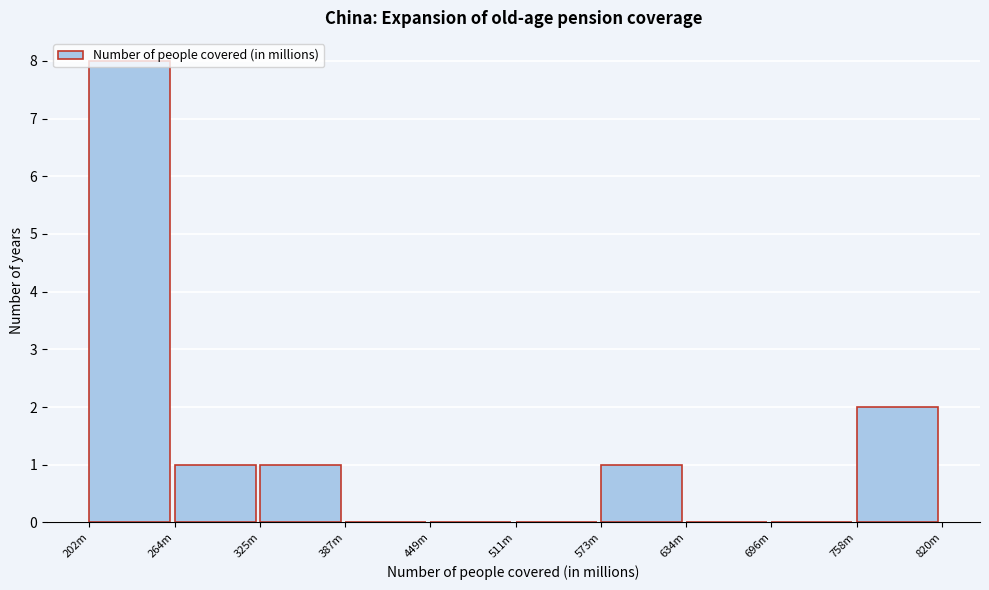

The value at 634m is 0. True or false?

True